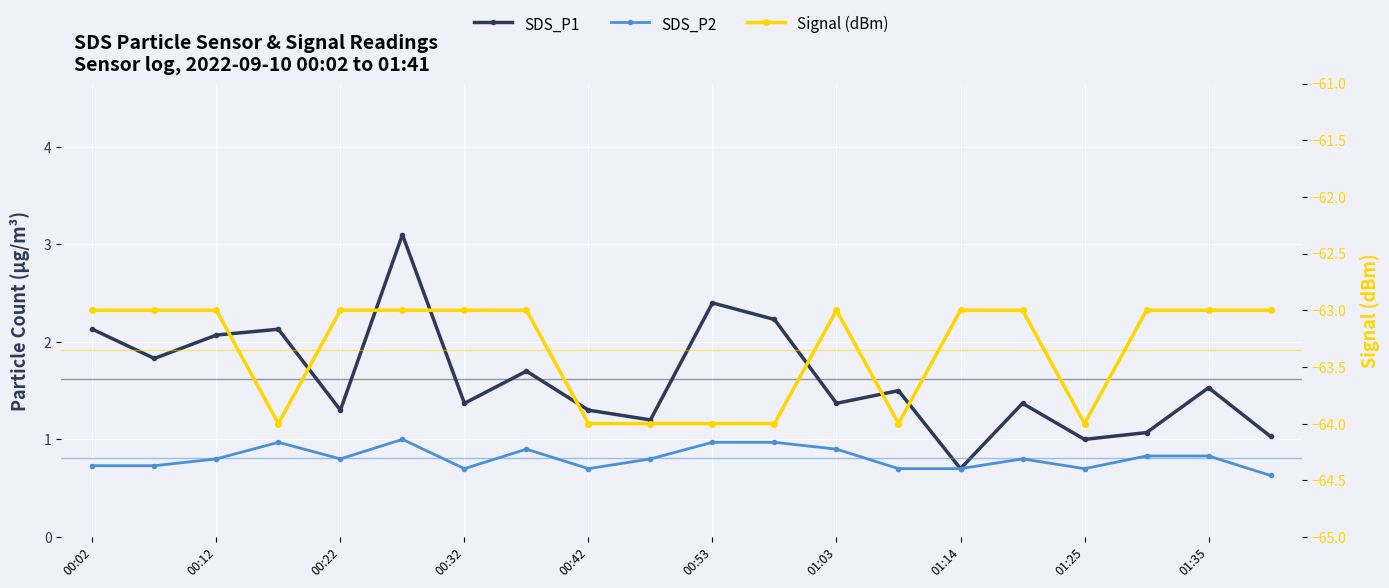

At how many categories does at least one series exceed -48?

20